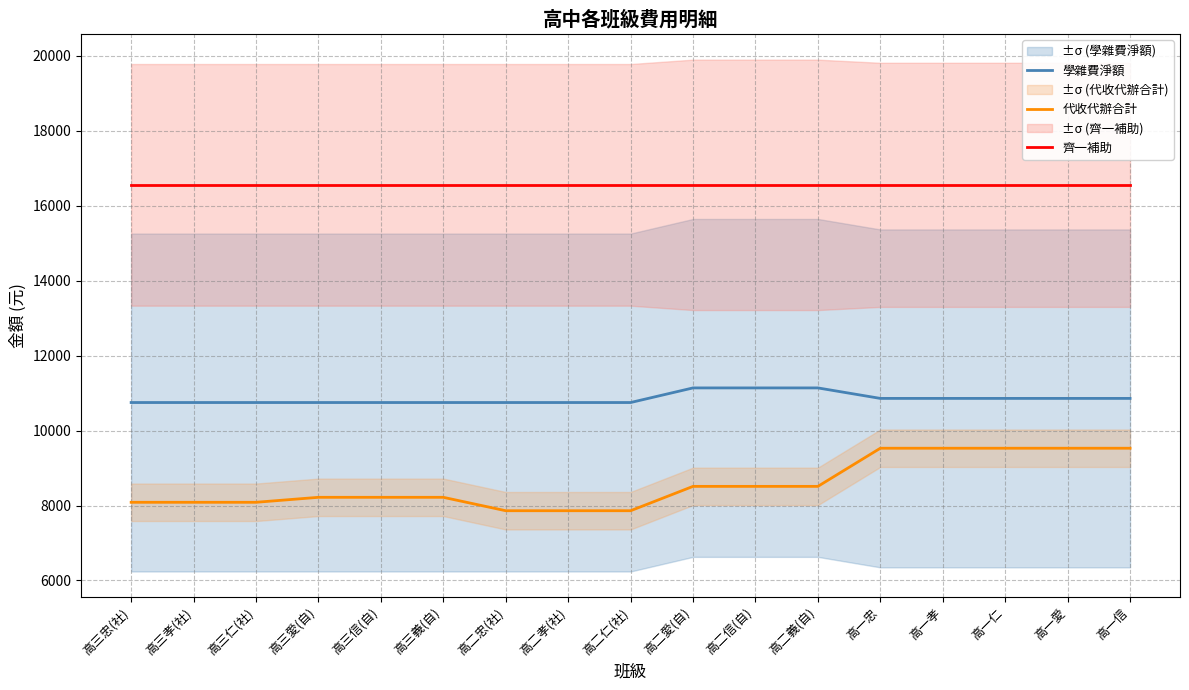

True or false: 代收代辦合計 and 學雜費淨額 intersect in this chart.

False